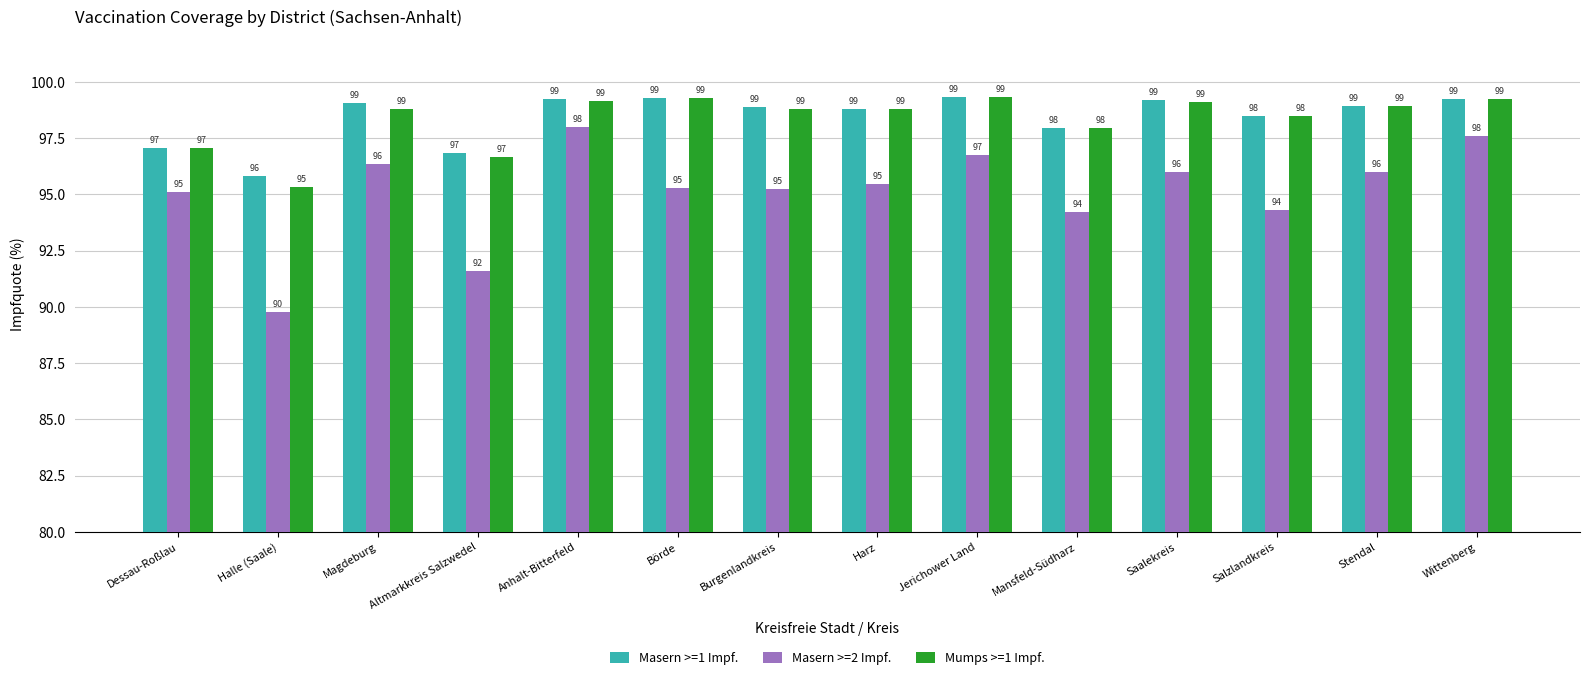

What value does the Masern >=1 Impf. series have at Burgenlandkreis?

98.9